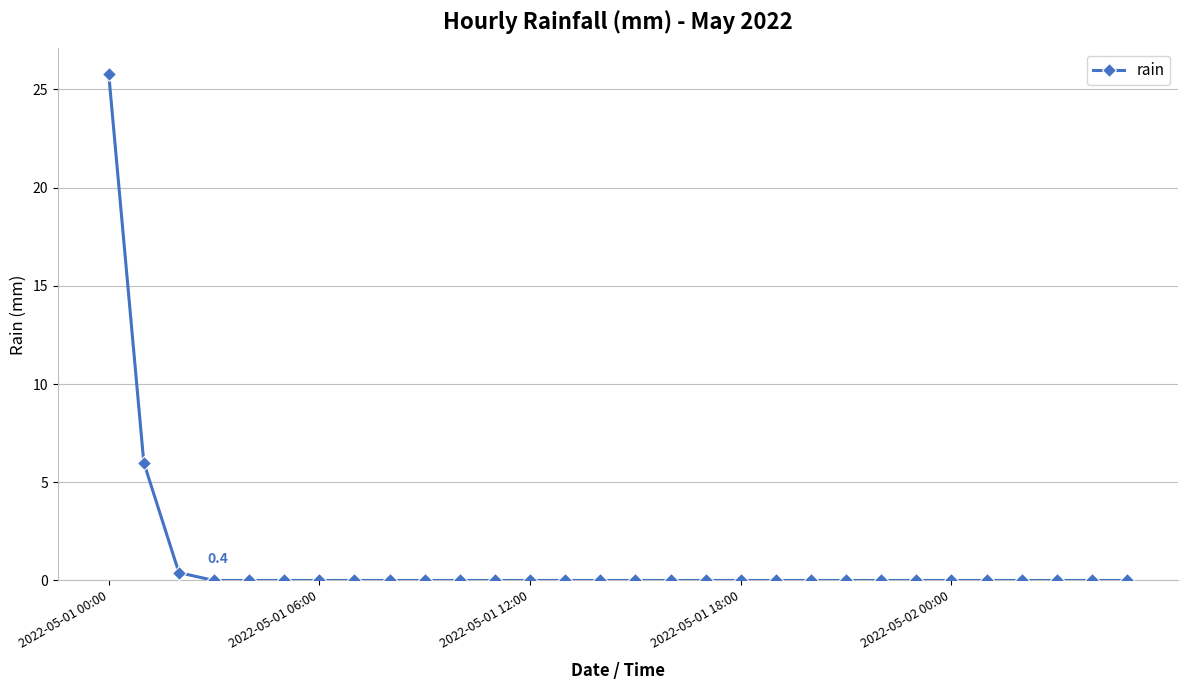

What is the average value?

1.1